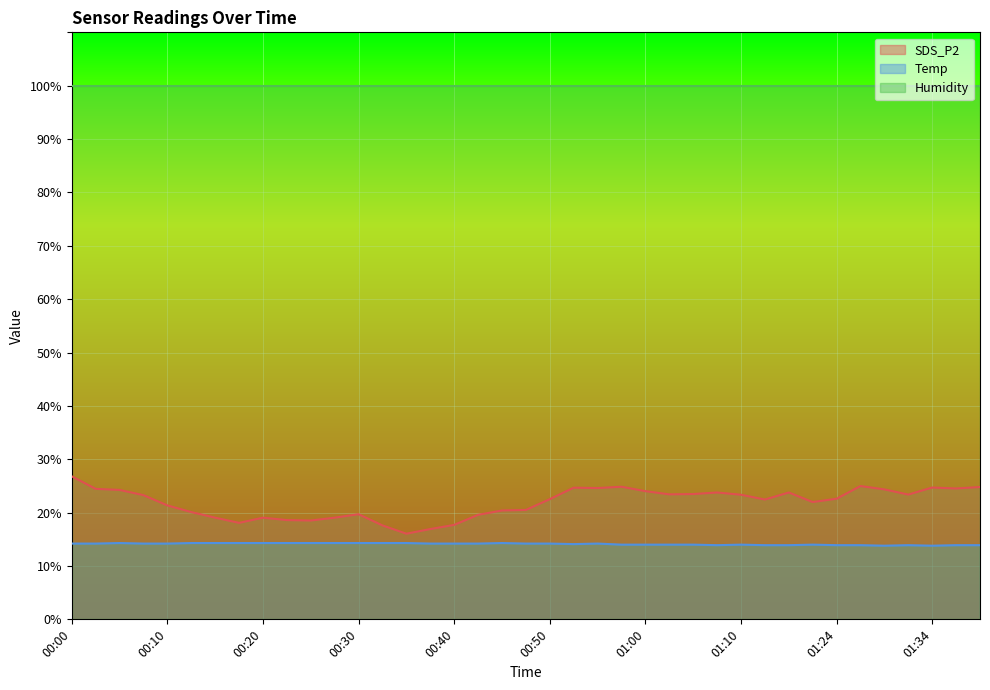

Is the value of Temp at 00:03 greater than the value of SDS_P2 at 01:02?

No